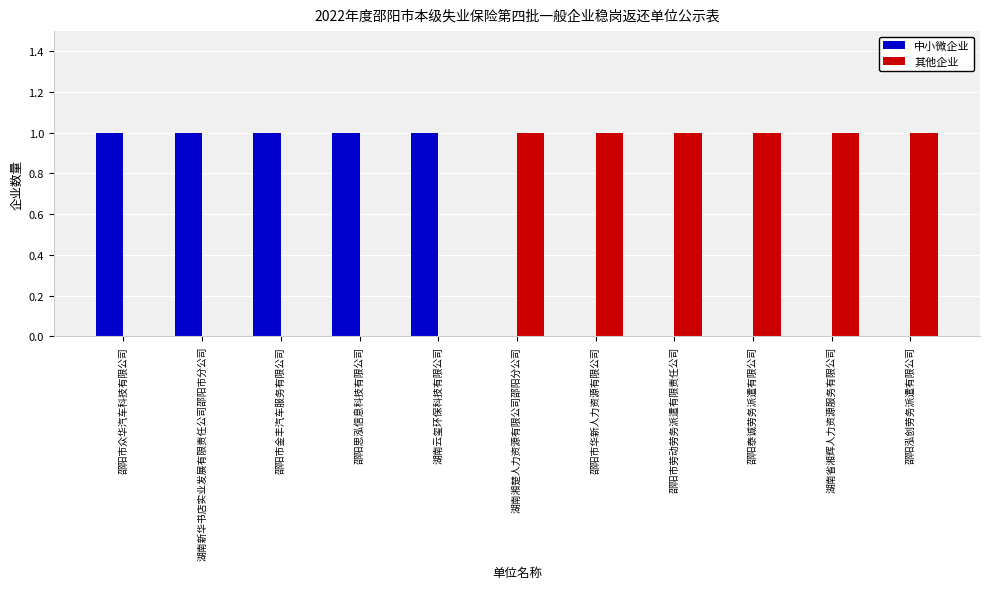

Are the bars grouped side by side (vs. stacked)?

Yes